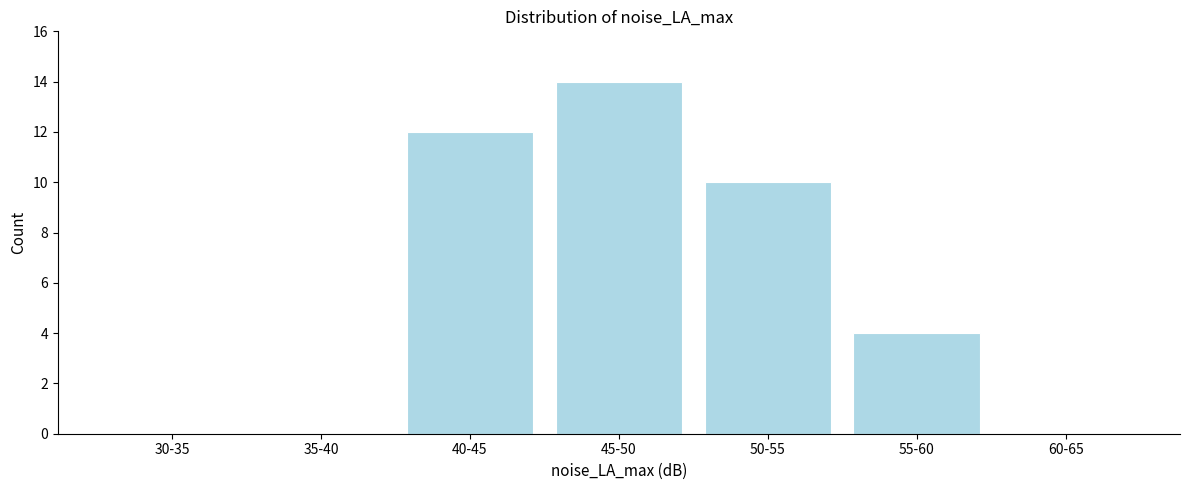

Reading left to right, transcribe all the data shown in this chart.

30-35=0	35-40=0	40-45=12	45-50=14	50-55=10	55-60=4	60-65=0